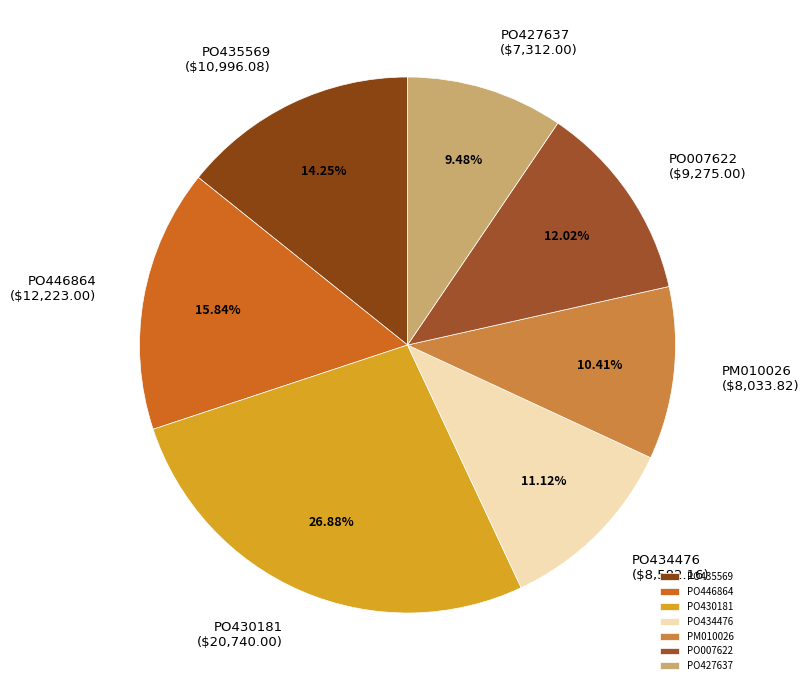

Does any single category account for the majority?

No